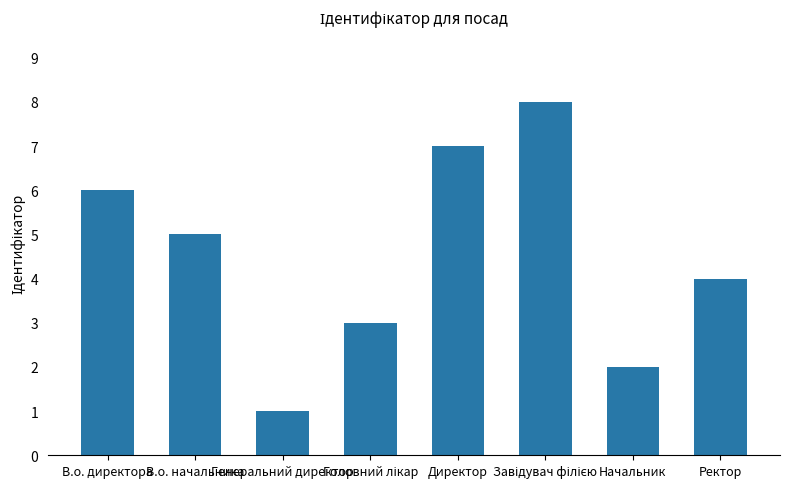

How many distinct data groups are displayed?

1